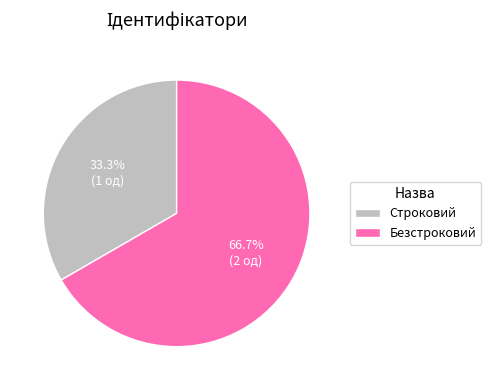

To the nearest percent, what percentage of the pie is Строковий?

33%